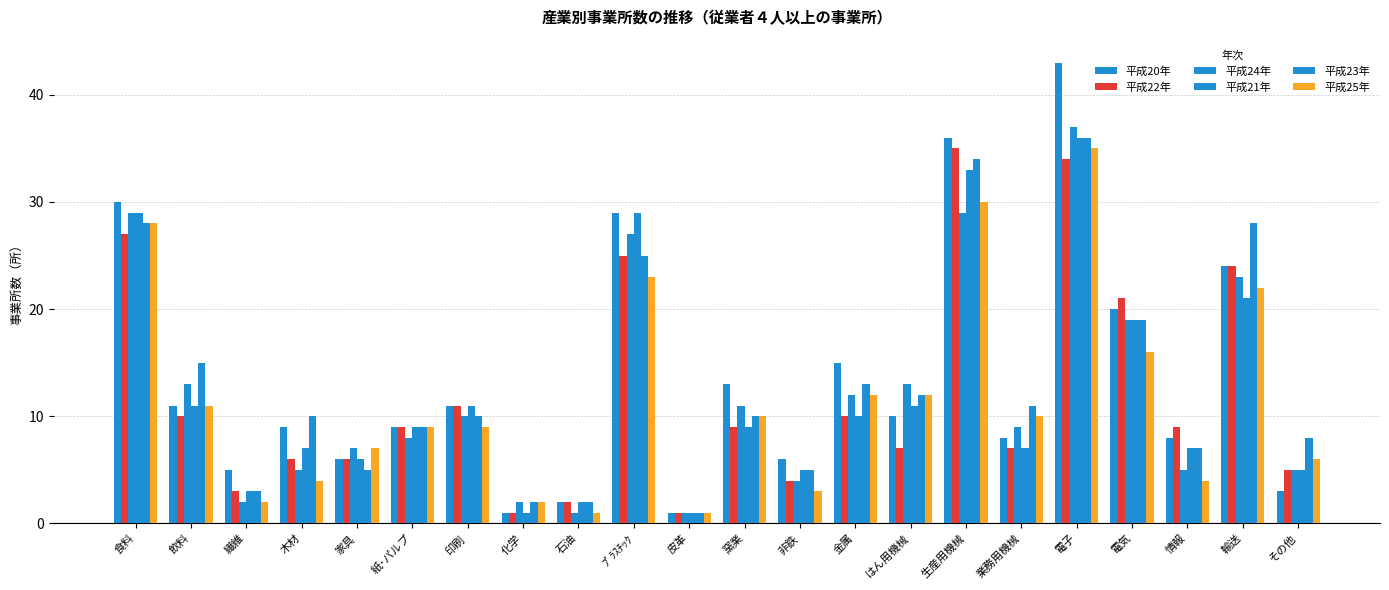

Count the number of categories in the chart.

22